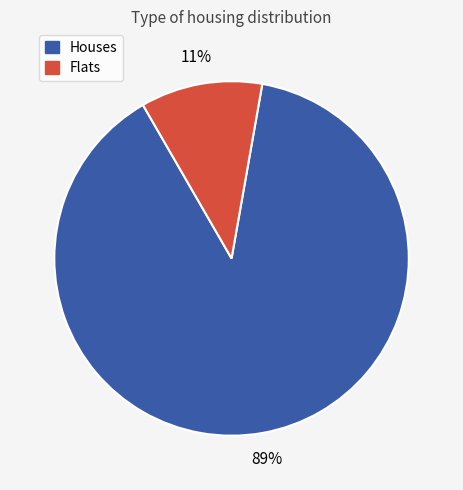

How many slices are in this pie chart?

2